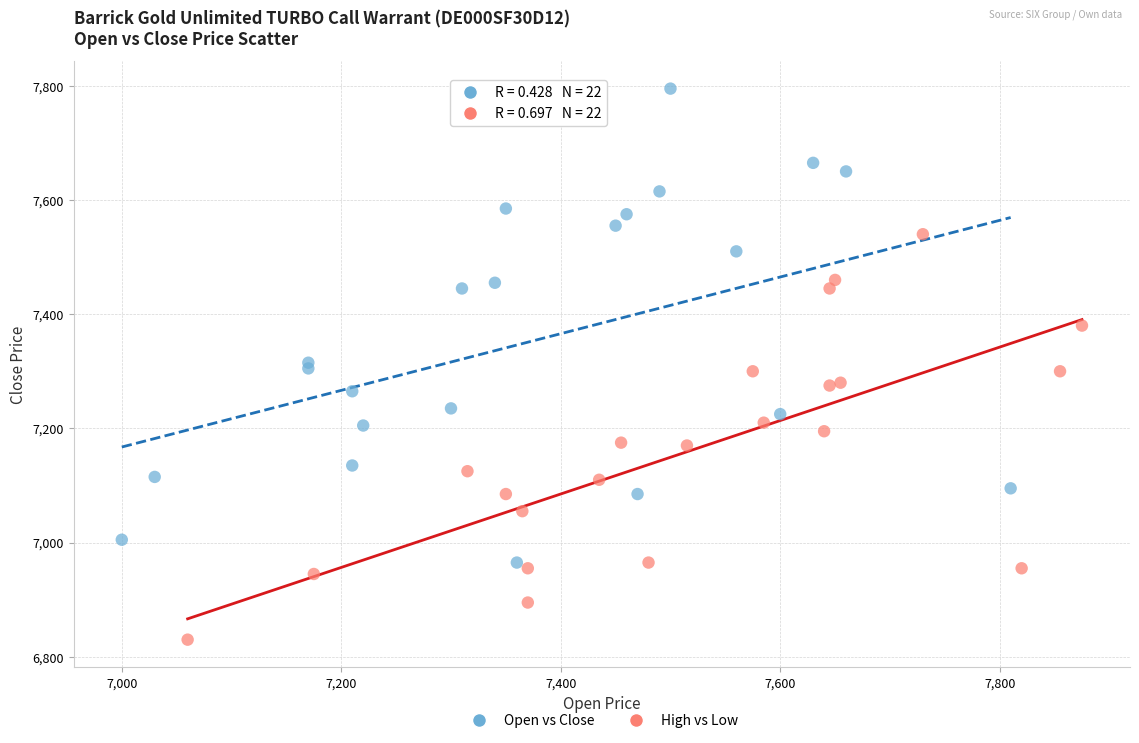

What are all the series names shown in the legend?

Open vs Close, High vs Low